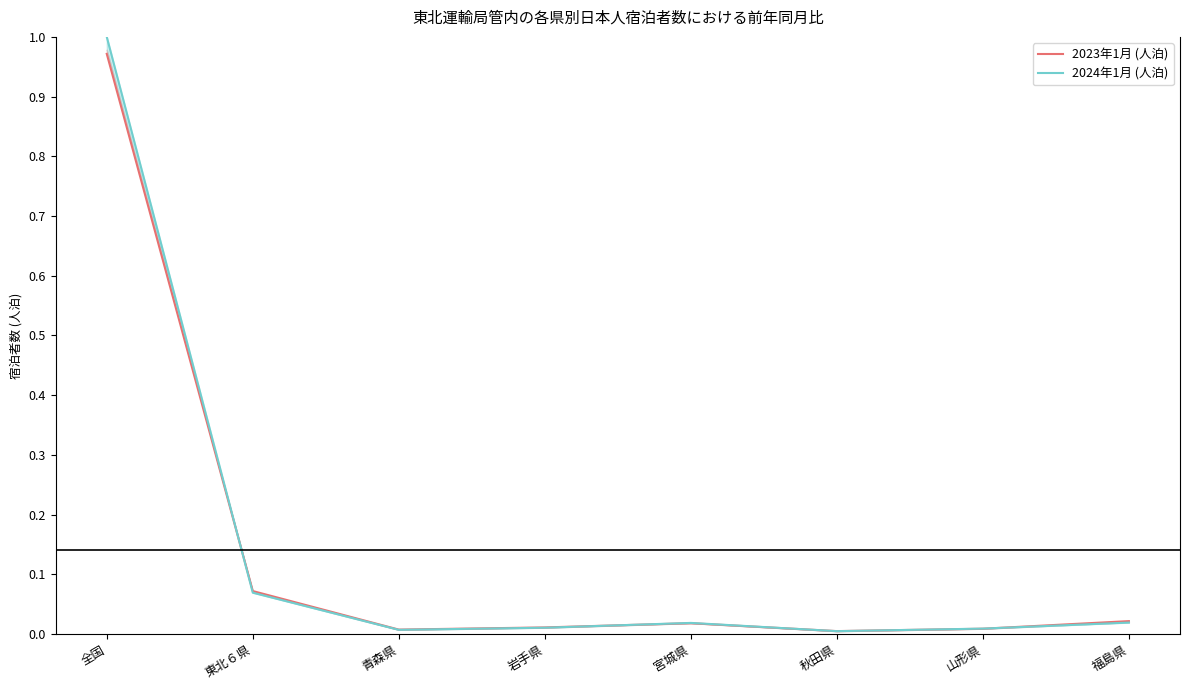

The 2024年1月 (人泊) series shows 0.1 at 東北６県. True or false?

True